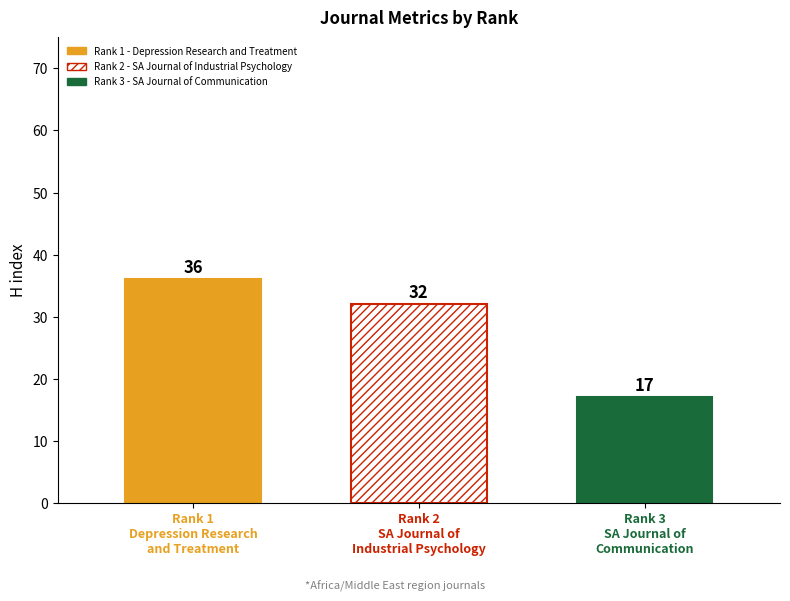

Is it true that the value at Rank 1
Depression Research
and Treatment is 54?

False